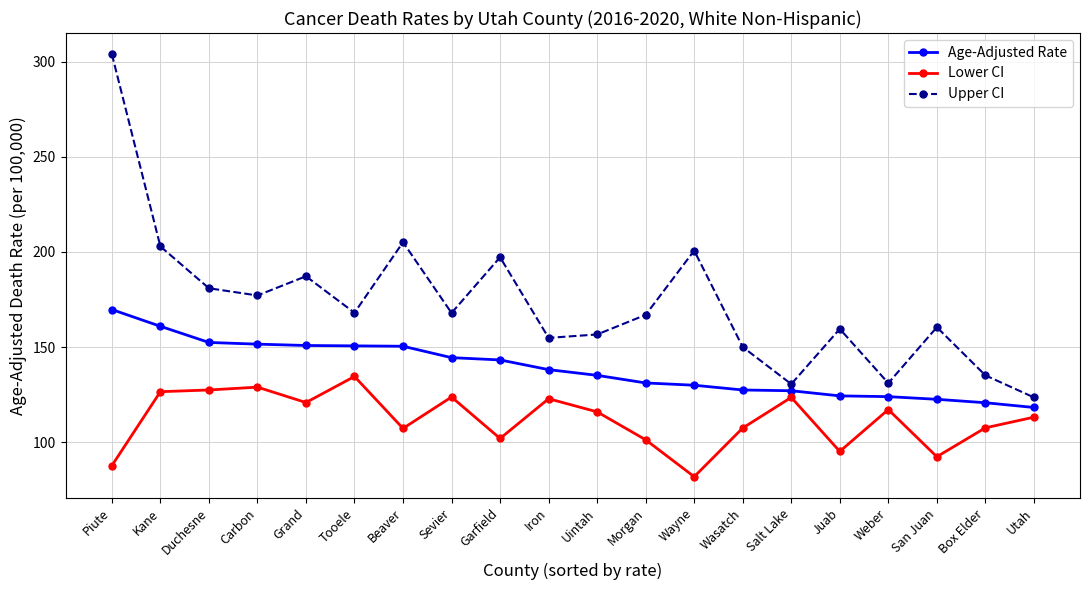

What is the spread (max minus min) of values at Kane?

76.4